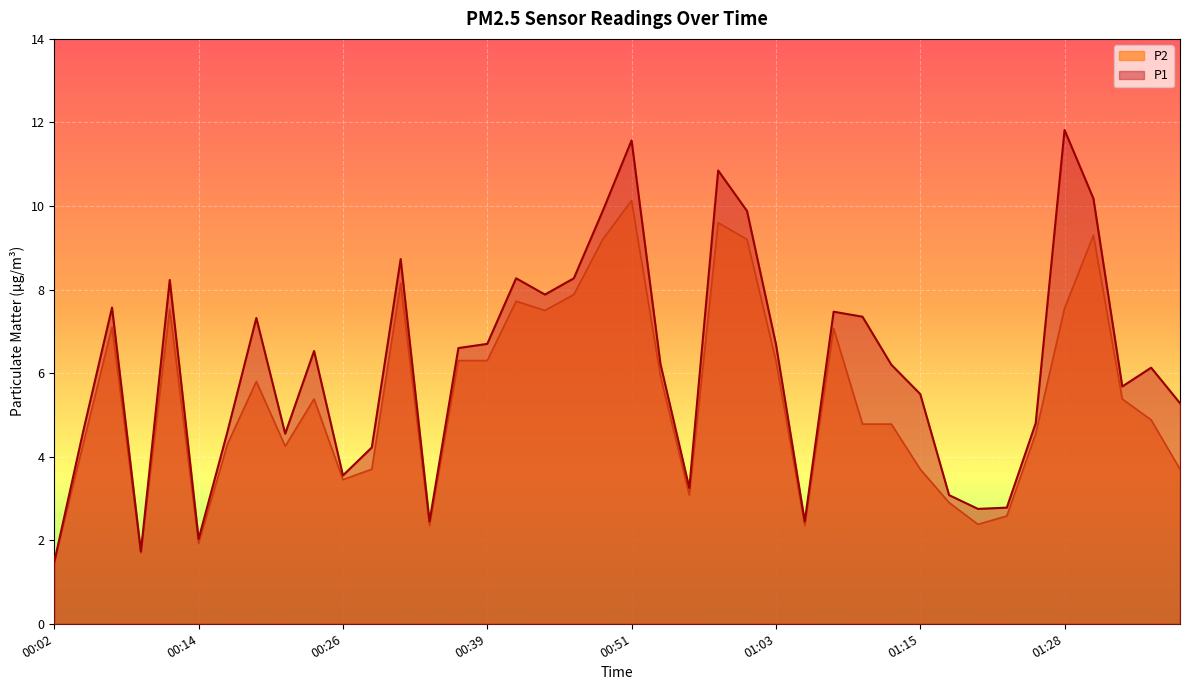

Reading left to right, list all the values displayed in this chart.

P1: 00:02=1.5	00:04=4.6	00:07=7.6	00:09=1.7	00:12=8.2	00:14=2.0	00:17=4.6	00:19=7.3	00:21=4.5	00:24=6.5	00:26=3.5	00:29=4.2	00:31=8.7	00:34=2.5	00:36=6.6	00:39=6.7	00:41=8.3	00:44=7.9	00:46=8.3	00:48=9.9	00:51=11.6	00:53=6.2	00:56=3.2	00:58=10.8	01:01=9.9	01:03=6.7	01:06=2.5	01:08=7.5	01:10=7.3	01:13=6.2	01:15=5.5	01:18=3.1	01:20=2.8	01:23=2.8	01:25=4.8	01:28=11.8	01:30=10.2	01:33=5.7	01:35=6.1	01:38=5.3
P2: 00:02=1.5	00:04=4.3	00:07=7.1	00:09=1.7	00:12=7.5	00:14=1.9	00:17=4.3	00:19=5.8	00:21=4.2	00:24=5.4	00:26=3.5	00:29=3.7	00:31=8.2	00:34=2.4	00:36=6.3	00:39=6.3	00:41=7.7	00:44=7.5	00:46=7.9	00:48=9.2	00:51=10.1	00:53=5.9	00:56=3.1	00:58=9.6	01:01=9.2	01:03=6.3	01:06=2.4	01:08=7.1	01:10=4.8	01:13=4.8	01:15=3.7	01:18=2.9	01:20=2.4	01:23=2.6	01:25=4.5	01:28=7.5	01:30=9.3	01:33=5.4	01:35=4.9	01:38=3.7